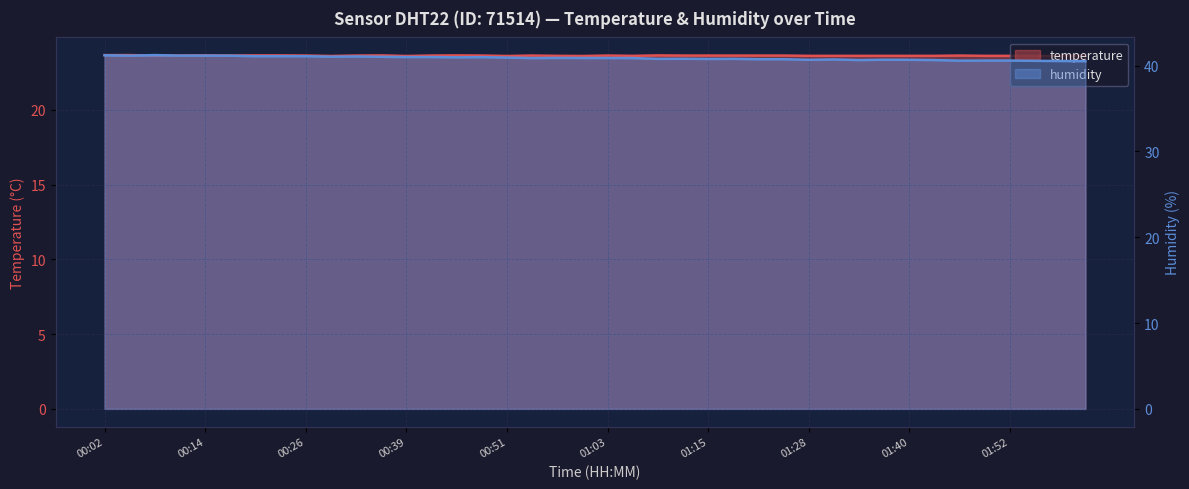

At how many categories does at least one series exceed 34?

40